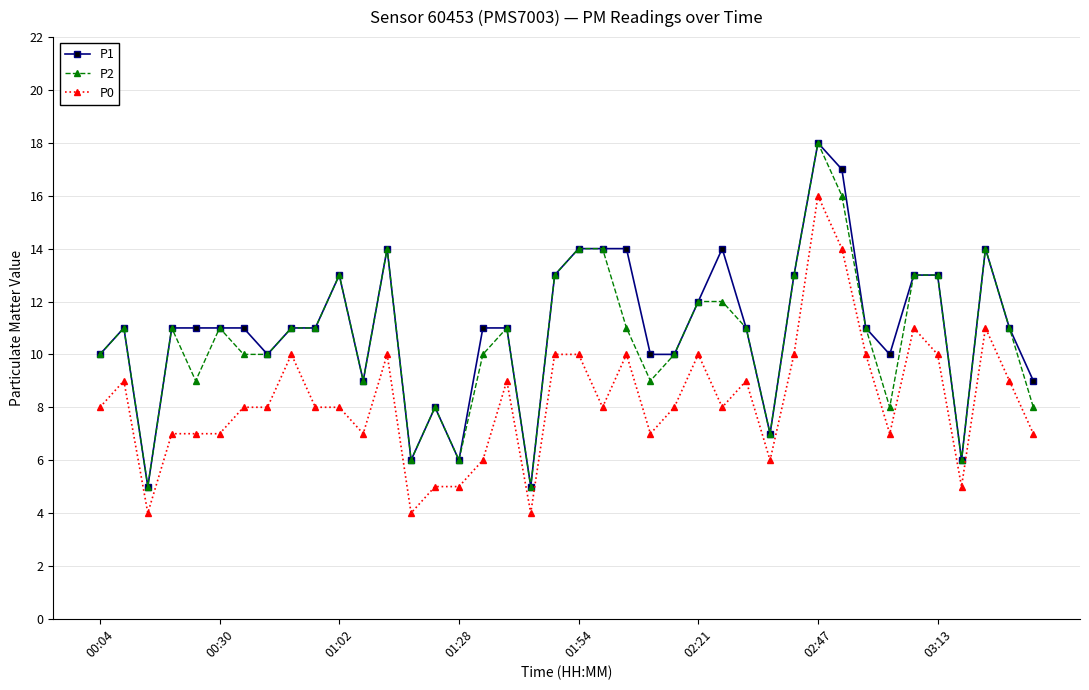

What is the smallest value displayed?

4